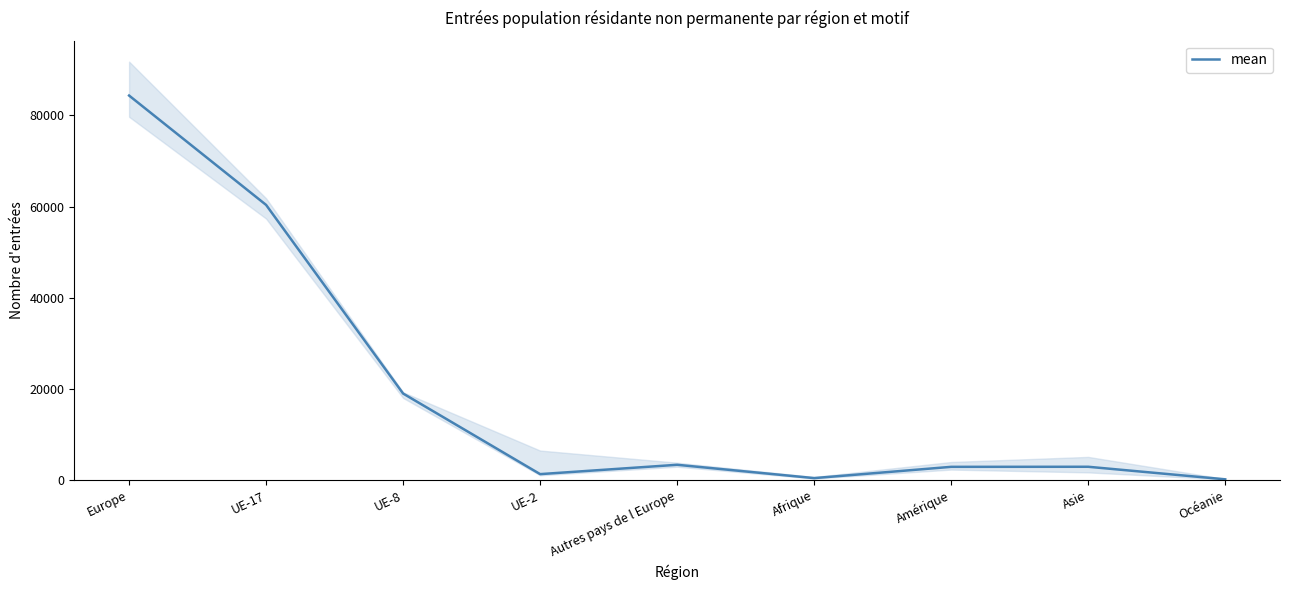

What is the difference between the maximum and minimum values?

84164